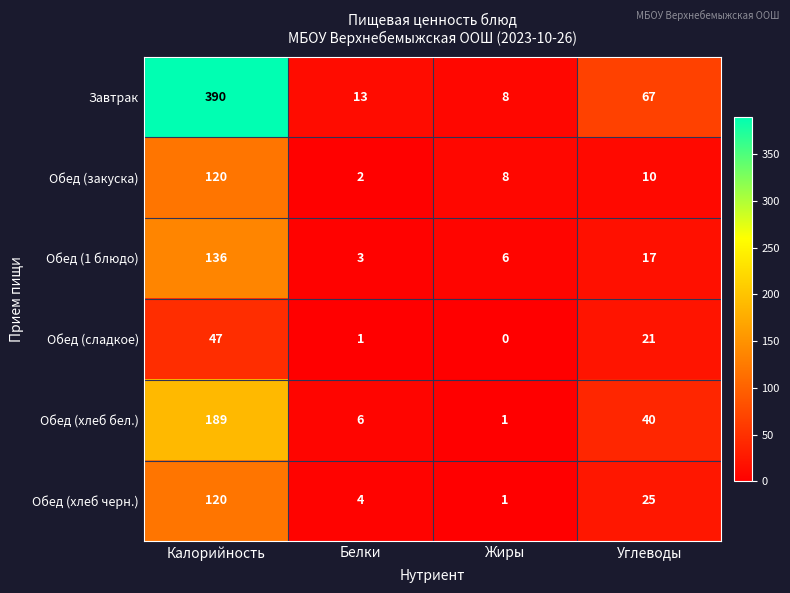

What is the average value of the Обед (закуска) series?

35